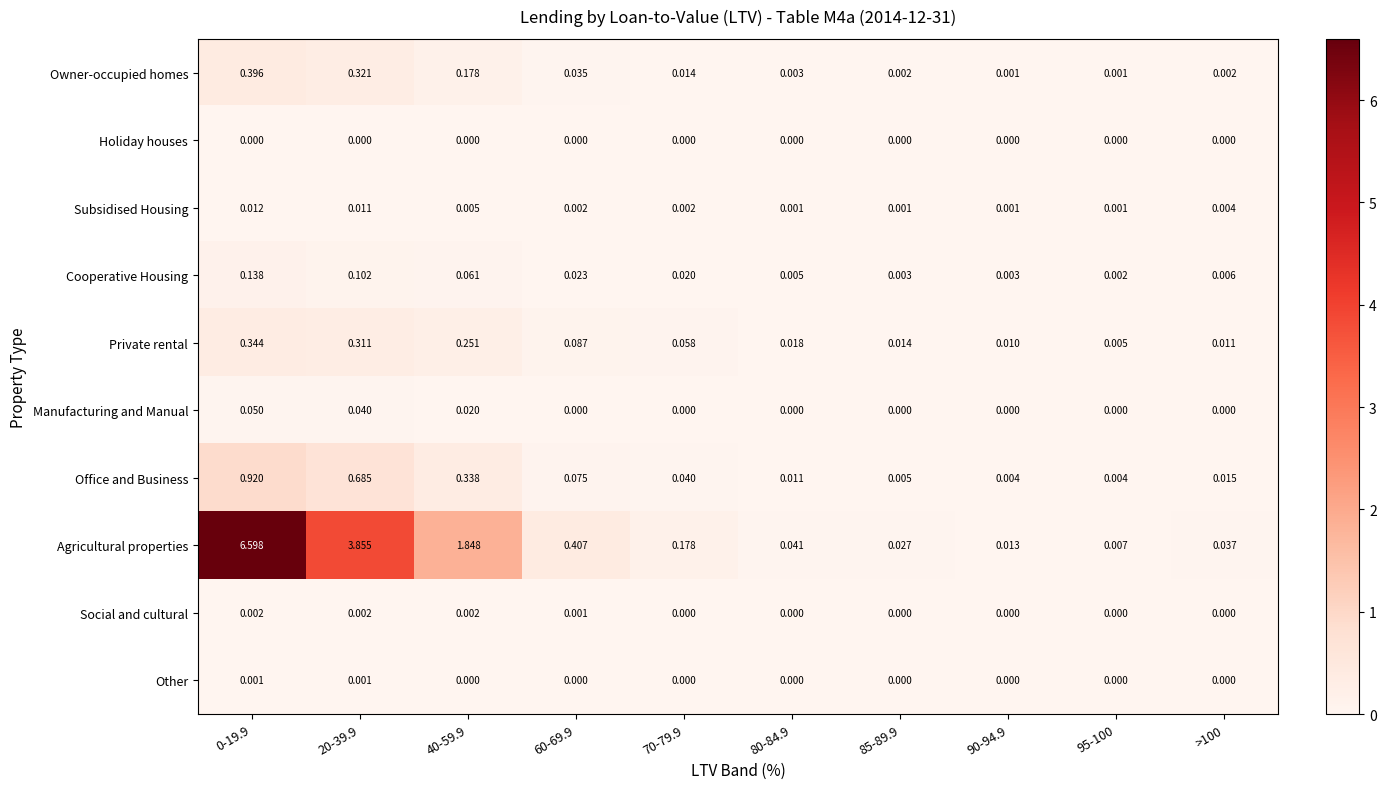

Which series has the largest total across all categories?

Agricultural properties